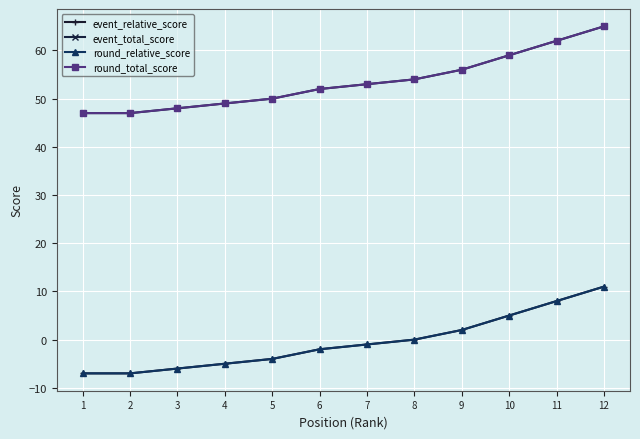

True or false: round_total_score and event_total_score intersect in this chart.

False